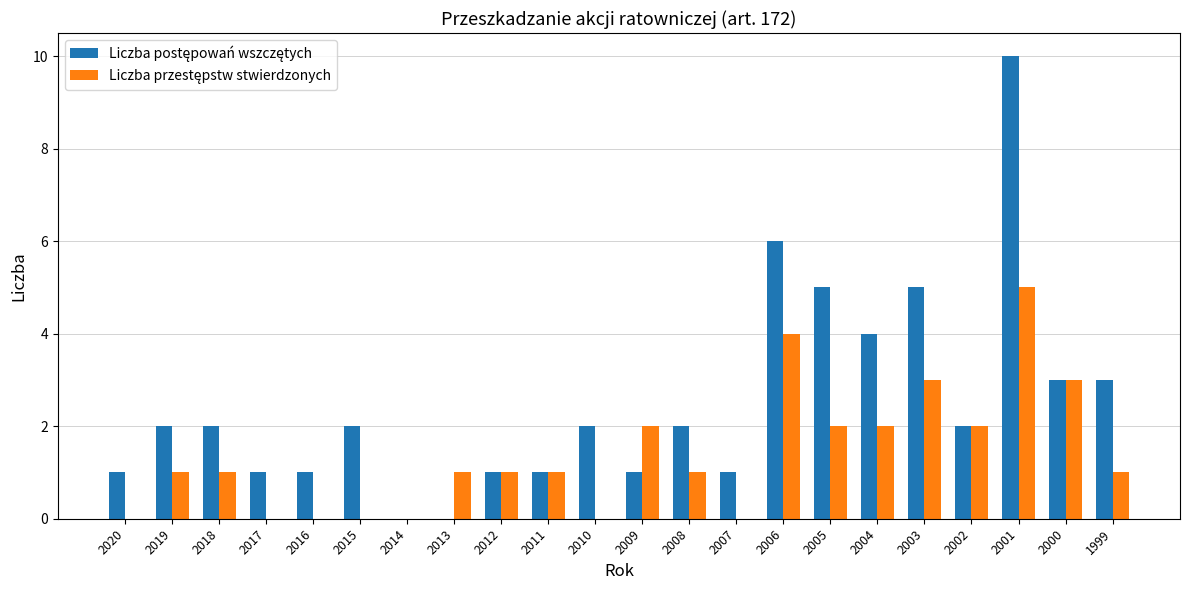

Which label corresponds to the largest value in the chart?

2001